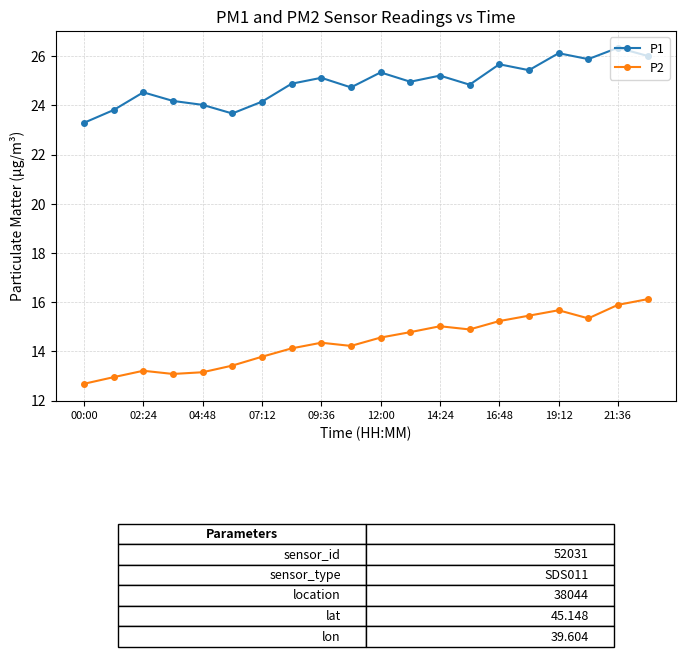

True or false: P2 and P1 intersect in this chart.

False